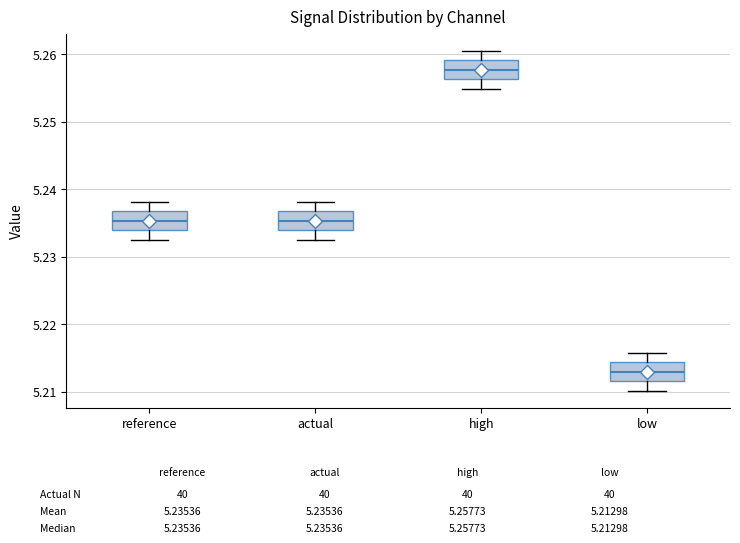

Where is the upper edge of the box for reference on the y-axis? The values are not printed on the chart, so give them approximately, as read against the axis.

5.237